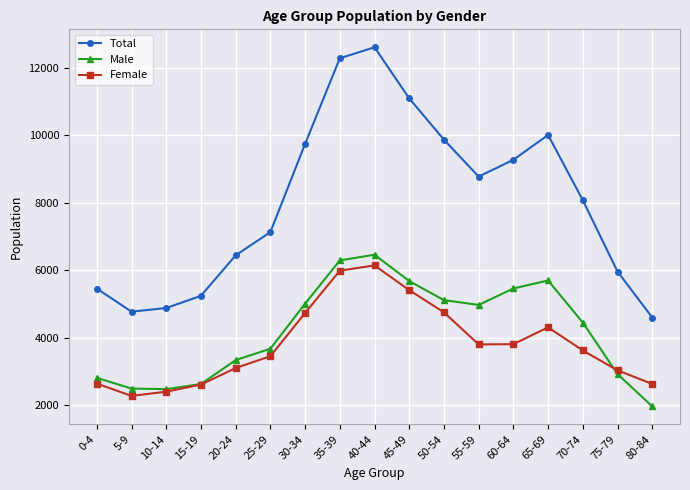

What is the average value of the Male series?

4206